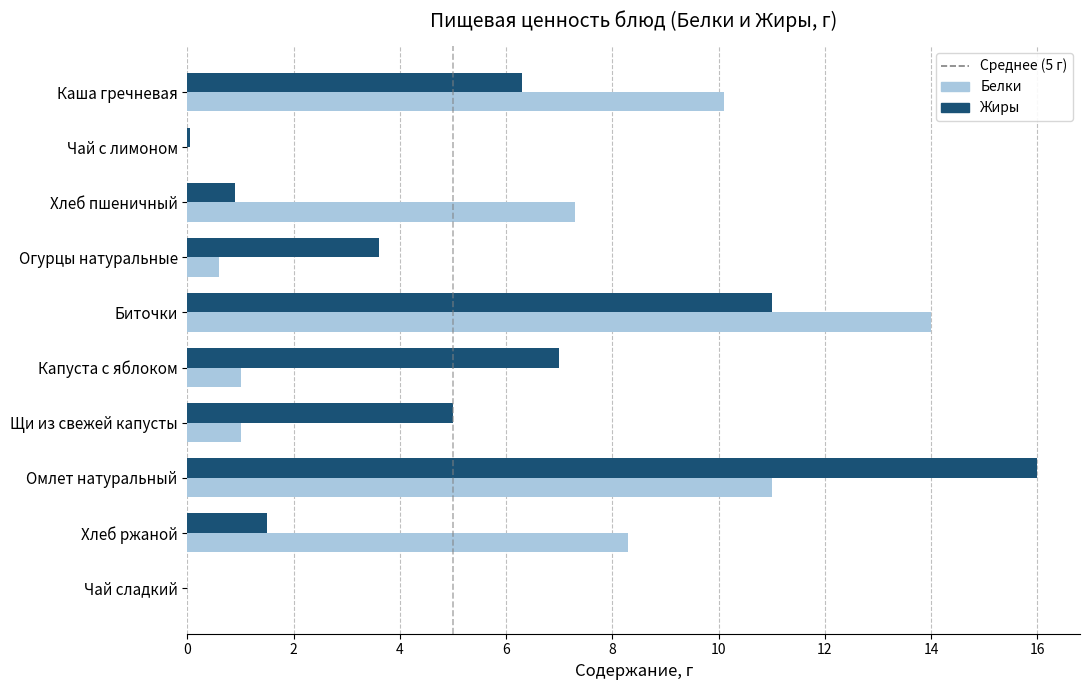

Between Огурцы натуральные and Капуста с яблоком, which series saw the biggest shift?

Жиры